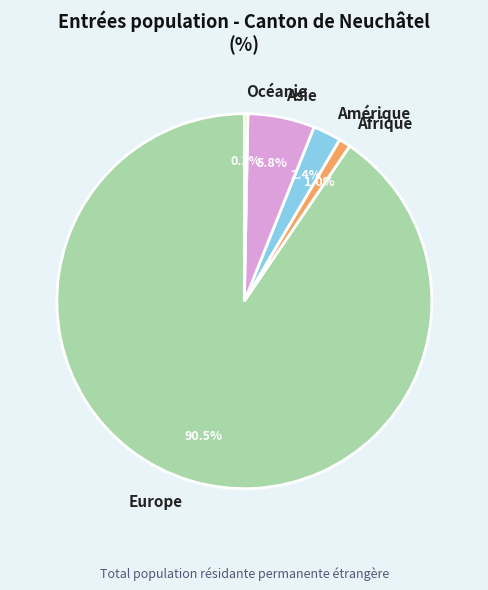

Between Afrique and Océanie, which is larger?

Afrique